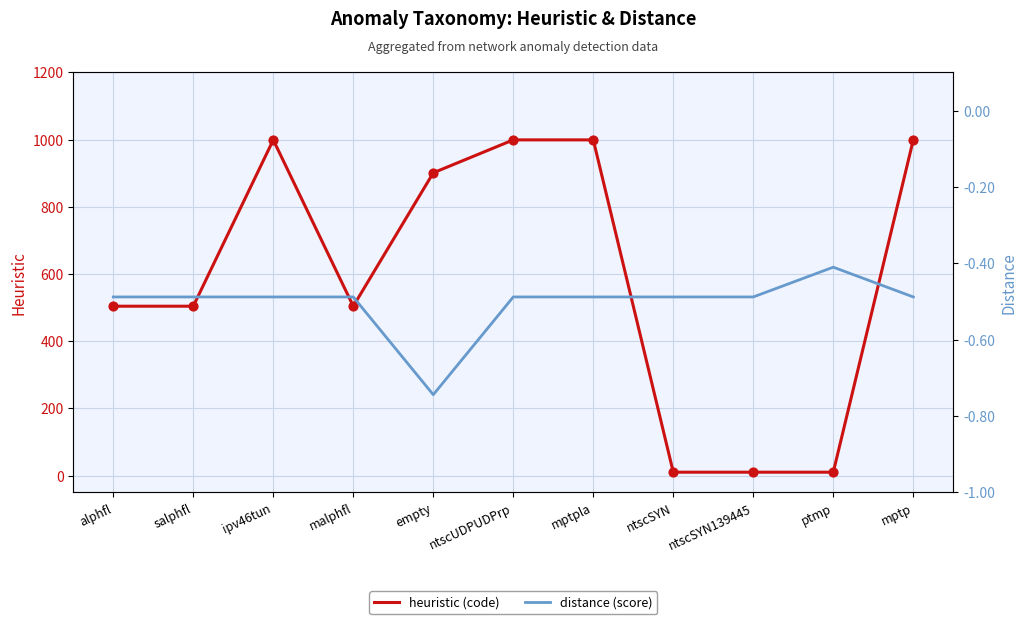

What are all the series names shown in the legend?

heuristic, distance